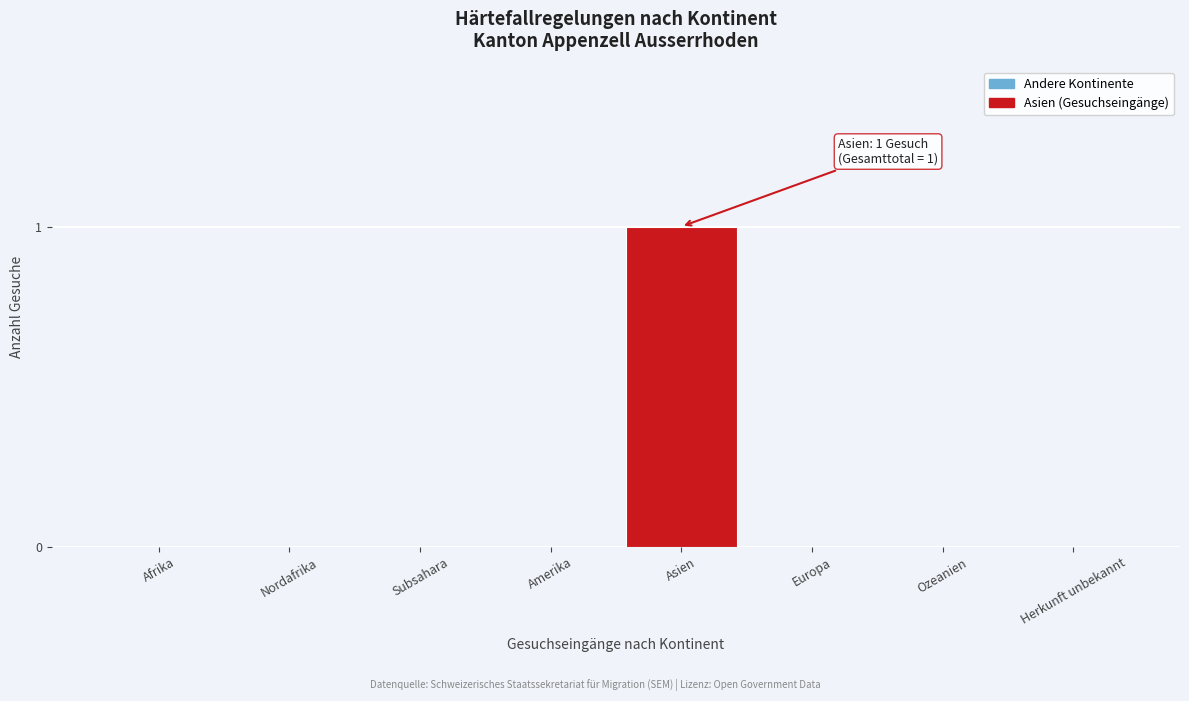

Reading right to left, list all the values displayed in this chart.

Herkunft unbekannt=0	Ozeanien=0	Europa=0	Asien=1	Amerika=0	Subsahara=0	Nordafrika=0	Afrika=0